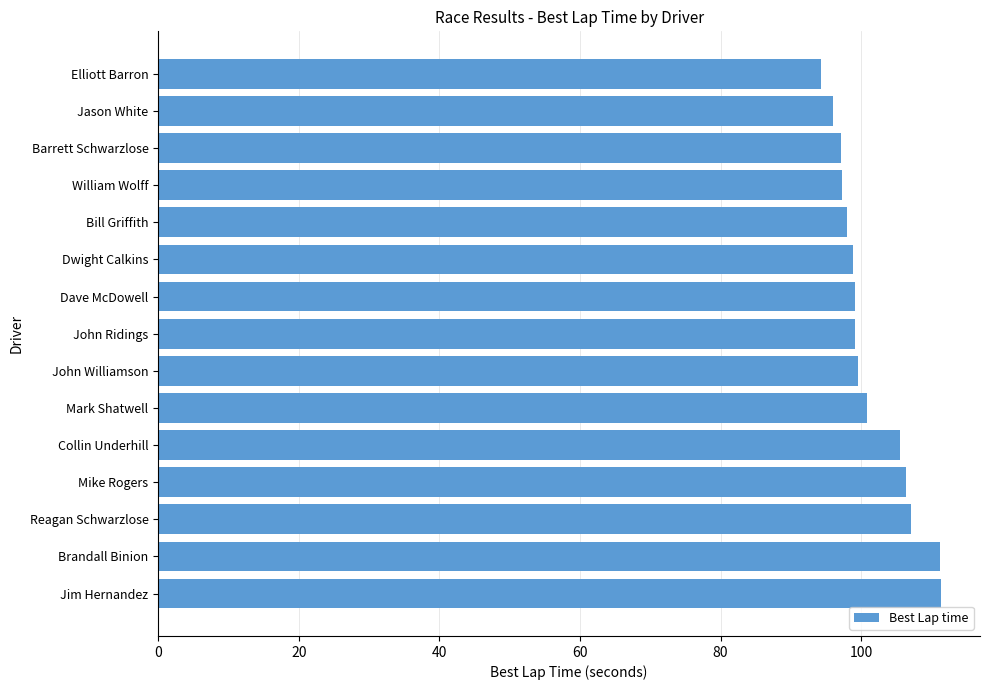

How many data points does each series have?

15